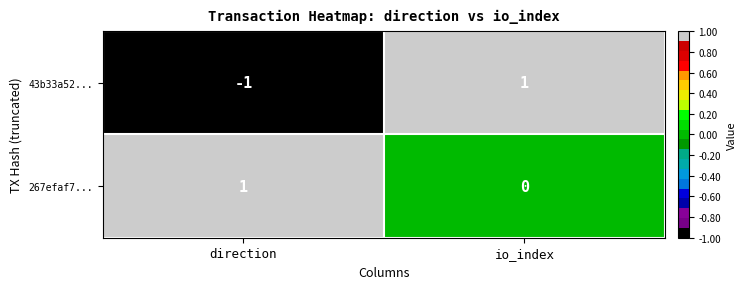

How many values in 43b33a52... are below zero?

1